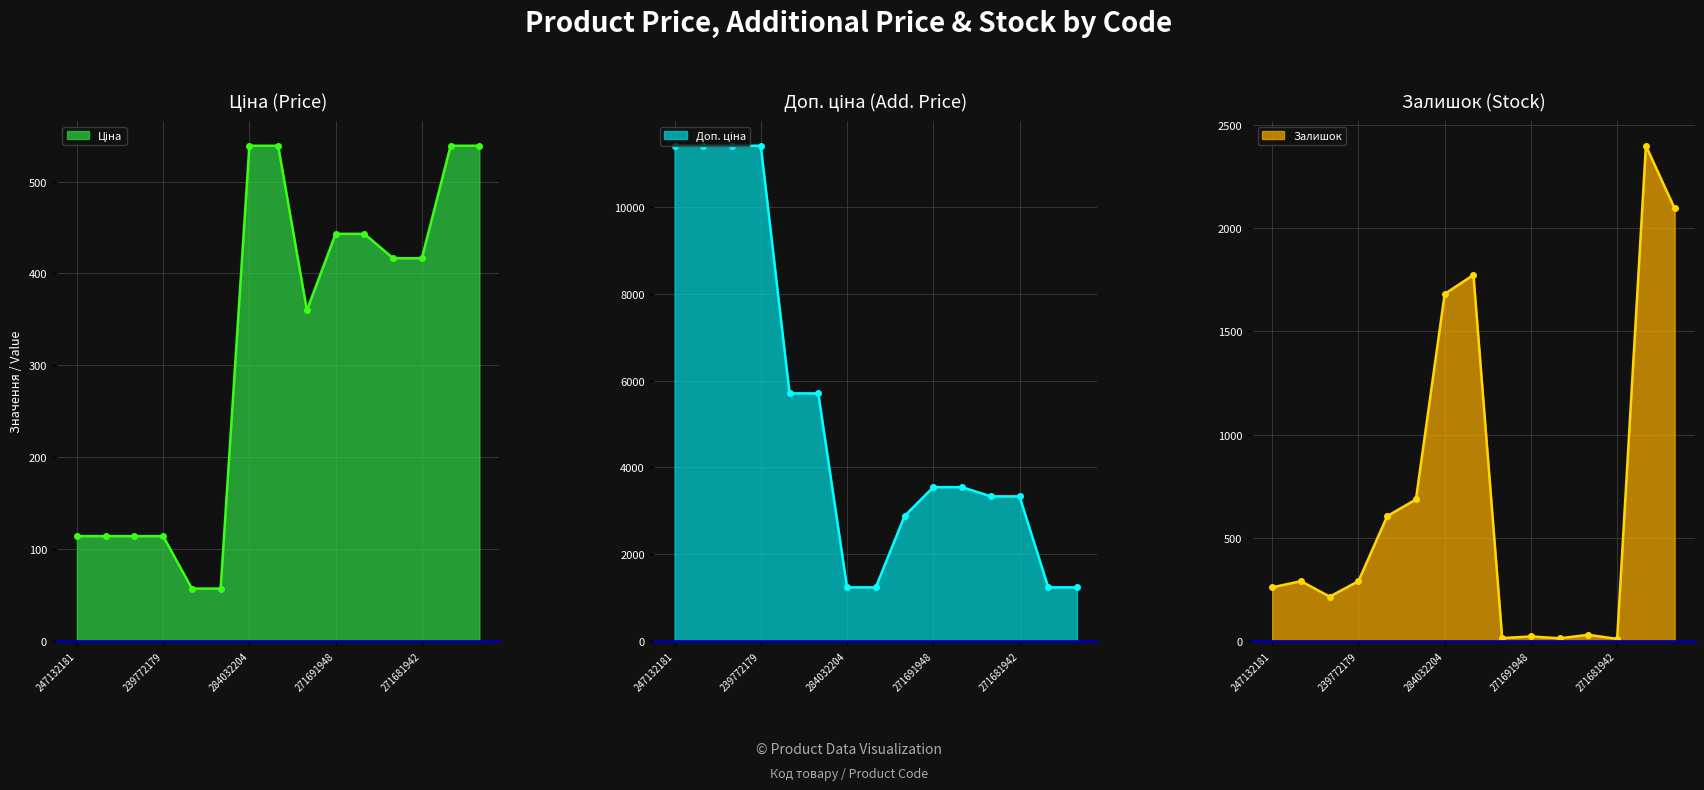

True or false: Залишок has a value of 21.9 at 283532151.

False